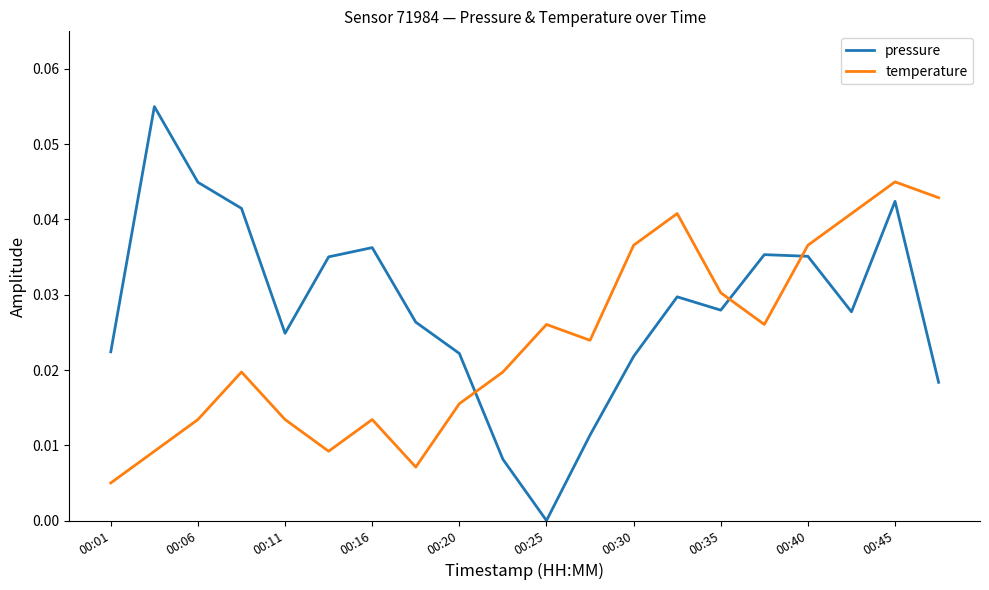

Which series has the widest spread of values?

pressure